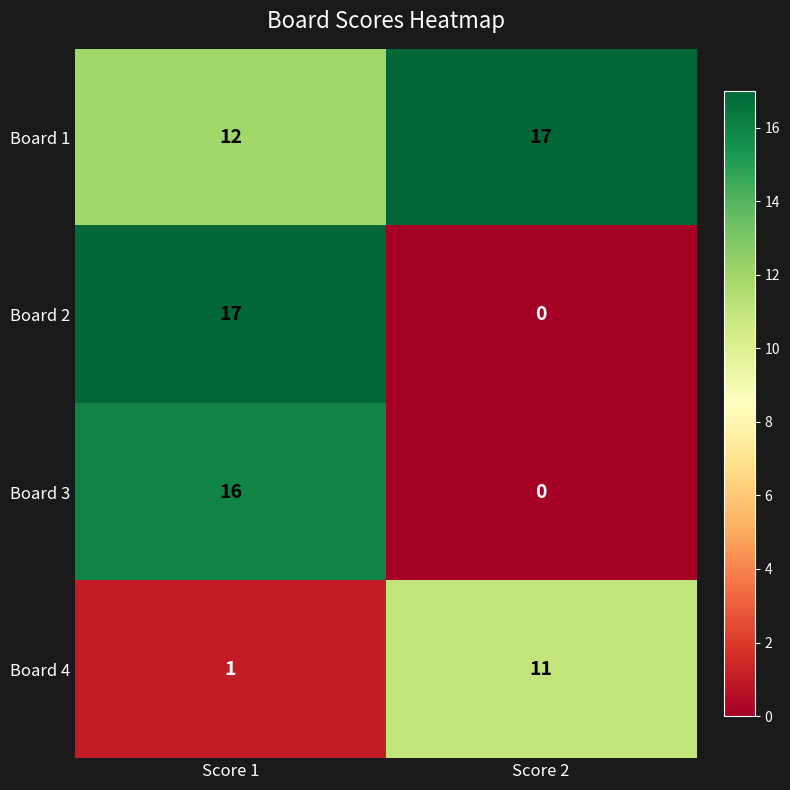

What is the sum of all Board 2 values?

17